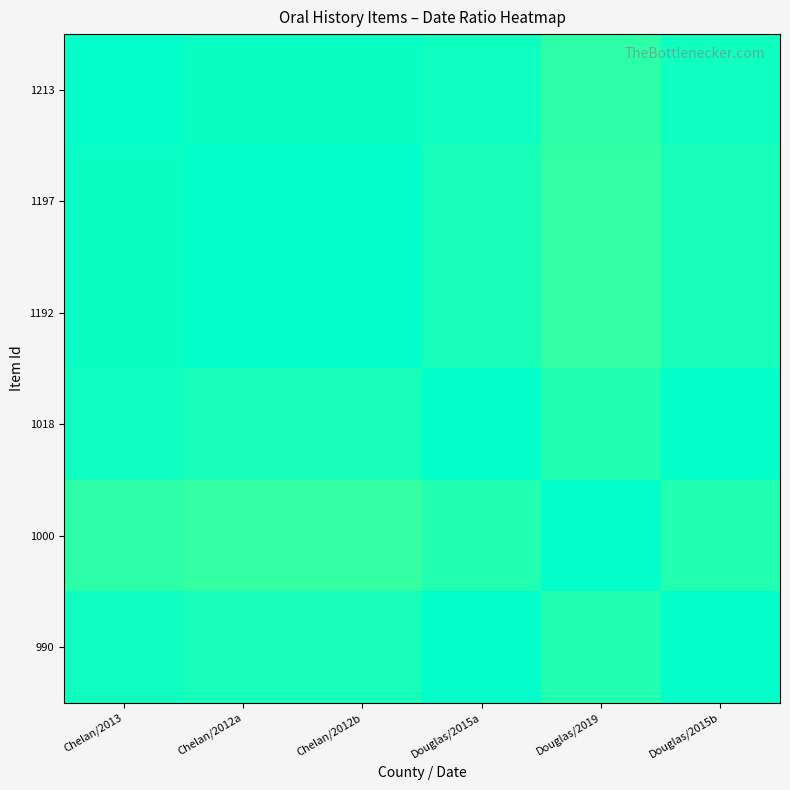

How many data points does each series have?

6